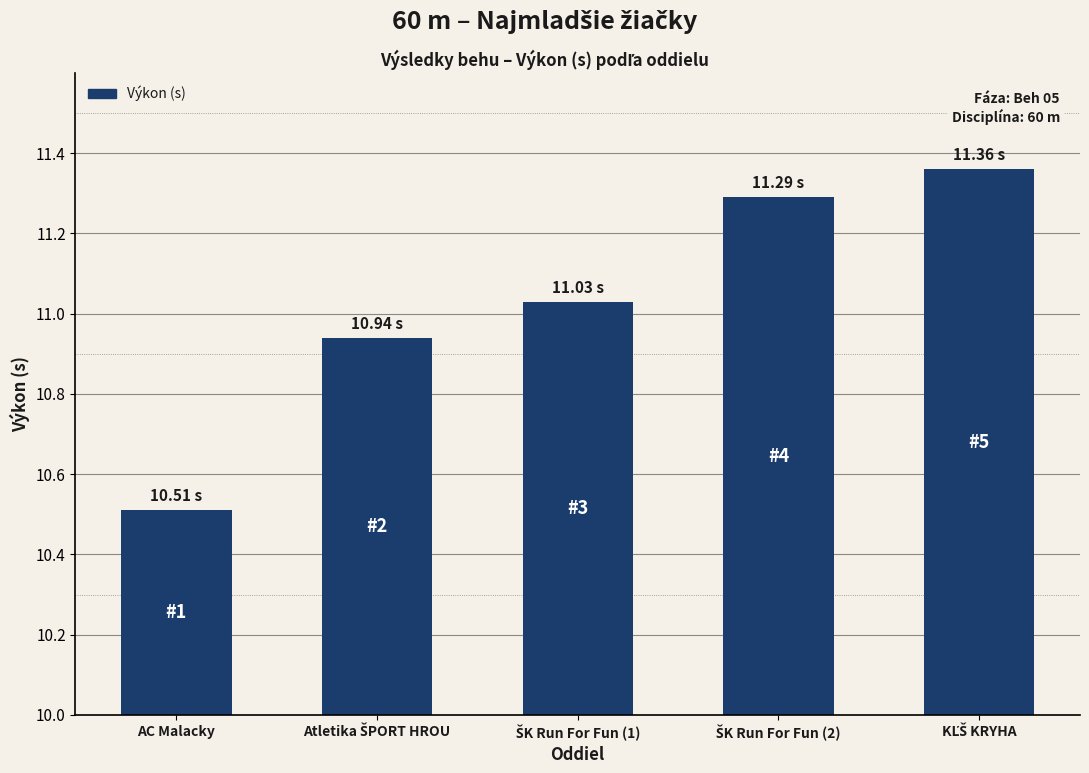

What is the difference between the second highest and minimum values?

0.8